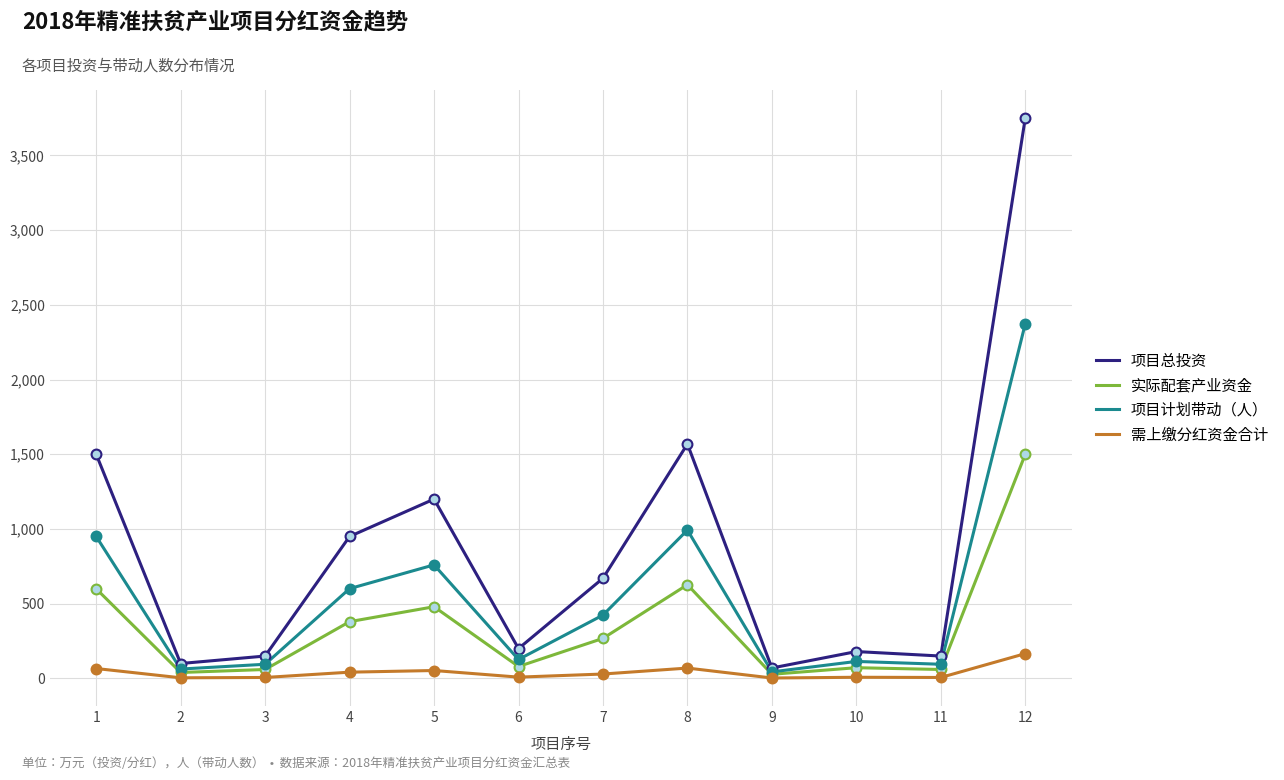

What is the total value across all series at 7?

1392.1